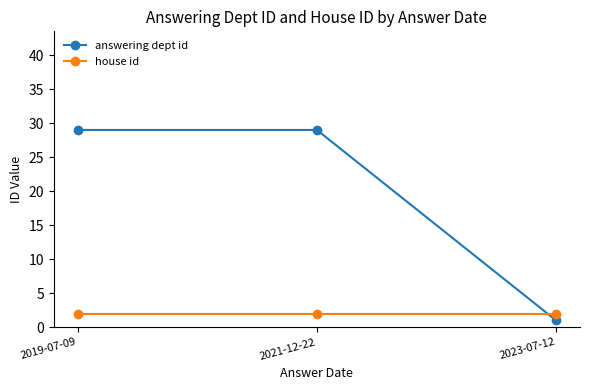

What is the difference between the highest and lowest values at 2021-12-22?

27